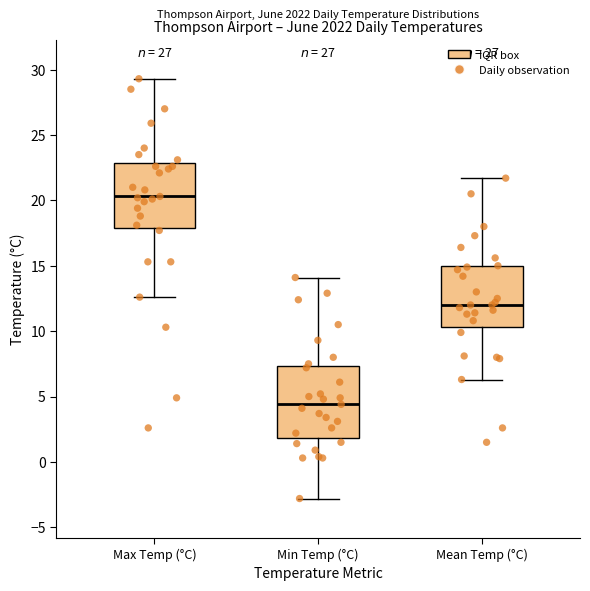

Comparing the boxes themselves (not the whiskers), which one is the tallest?

Min Temp (°C)